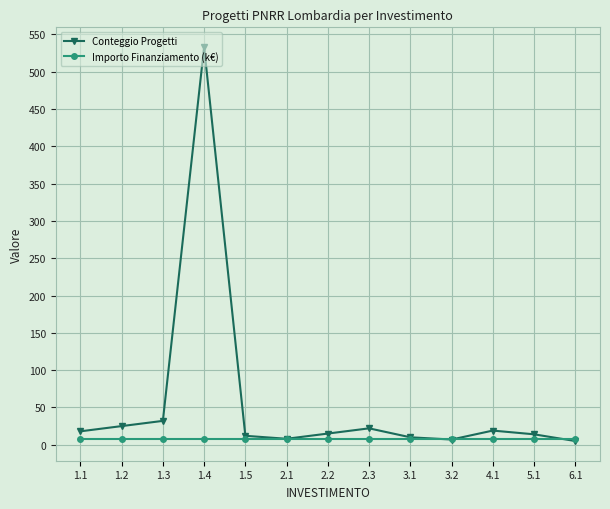

Rank the series by their average value, from lowest to highest.

Importo Finanziamento (k€), Conteggio Progetti